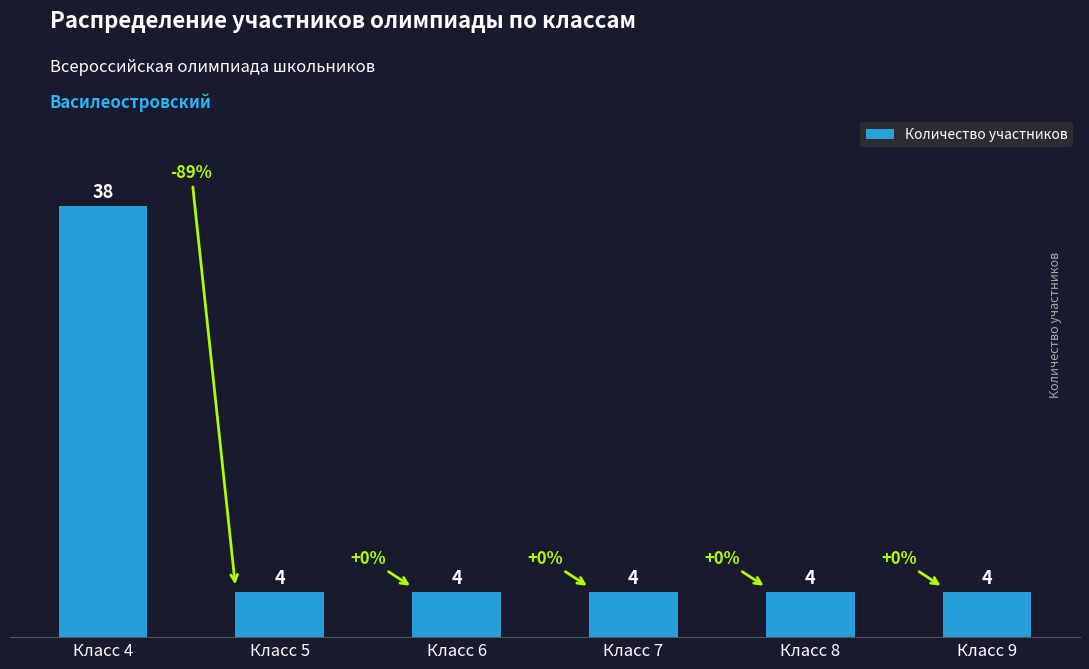

What is the ratio of the value at Класс 8 to the value at Класс 5?

1.0